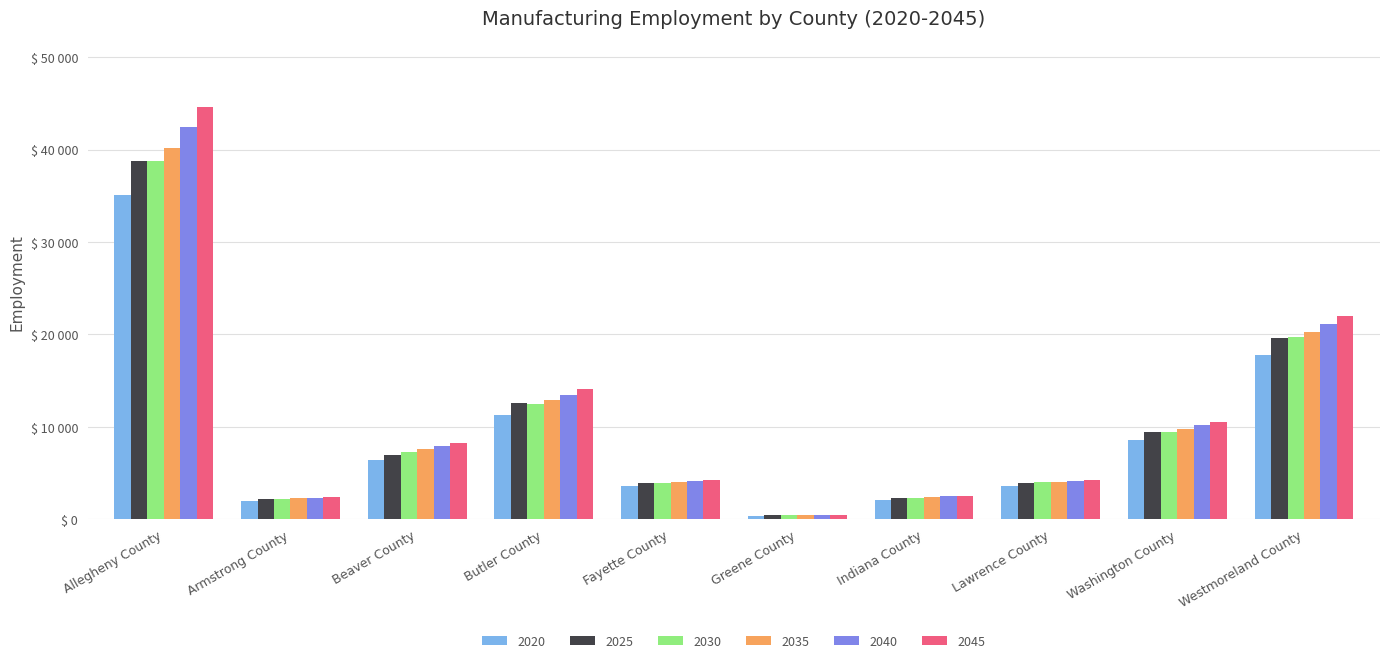

Where does the 2020 series first go above 6387?

Allegheny County